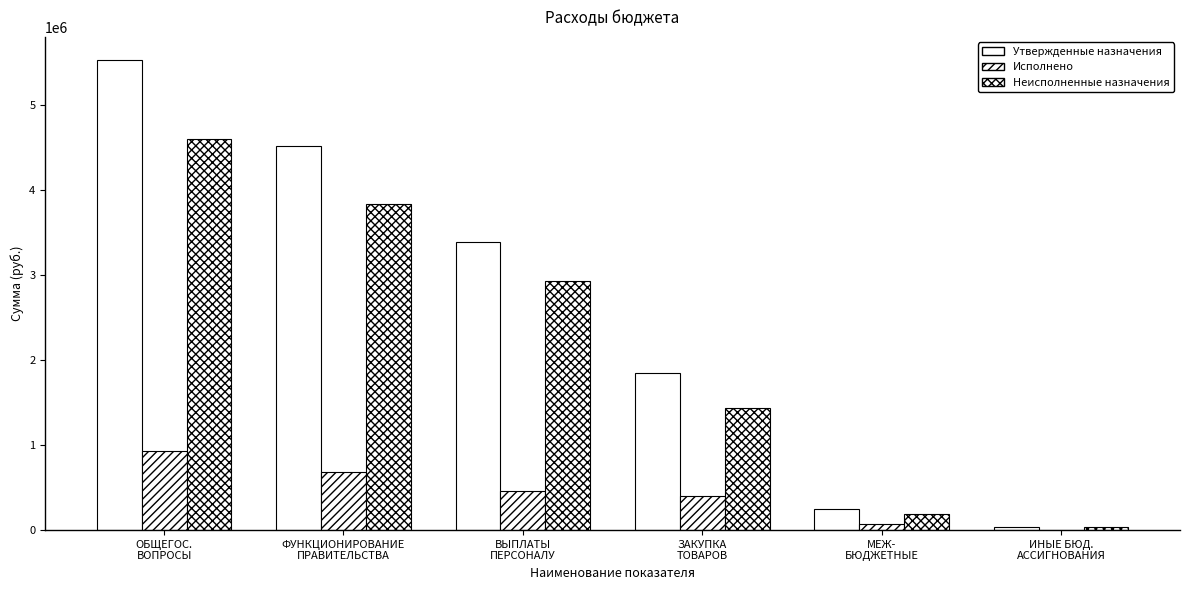

List the labels in order of Исполнено value, smallest first.

ИНЫЕ БЮД.
АССИГНОВАНИЯ, МЕЖ-
БЮДЖЕТНЫЕ, ЗАКУПКА
ТОВАРОВ, ВЫПЛАТЫ
ПЕРСОНАЛУ, ФУНКЦИОНИРОВАНИЕ
ПРАВИТЕЛЬСТВА, ОБЩЕГОС.
ВОПРОСЫ